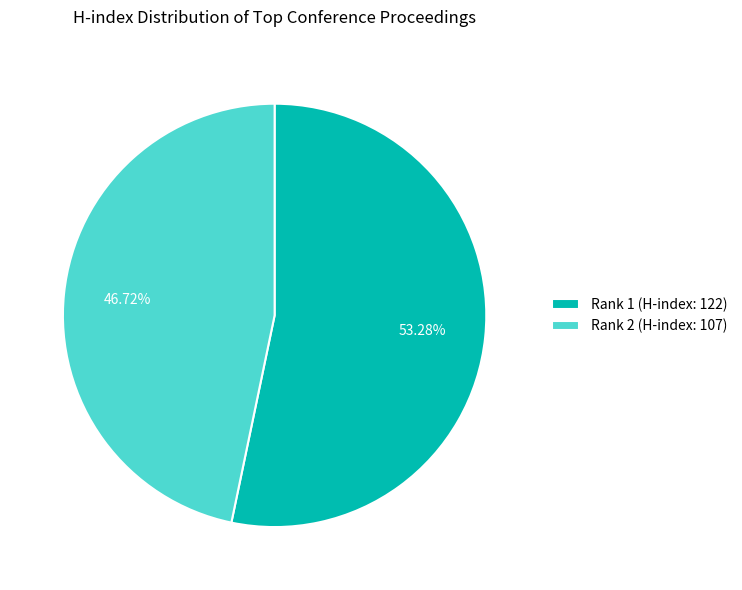

Rank the categories by value from highest to lowest.

Rank 1 (H-index: 122), Rank 2 (H-index: 107)